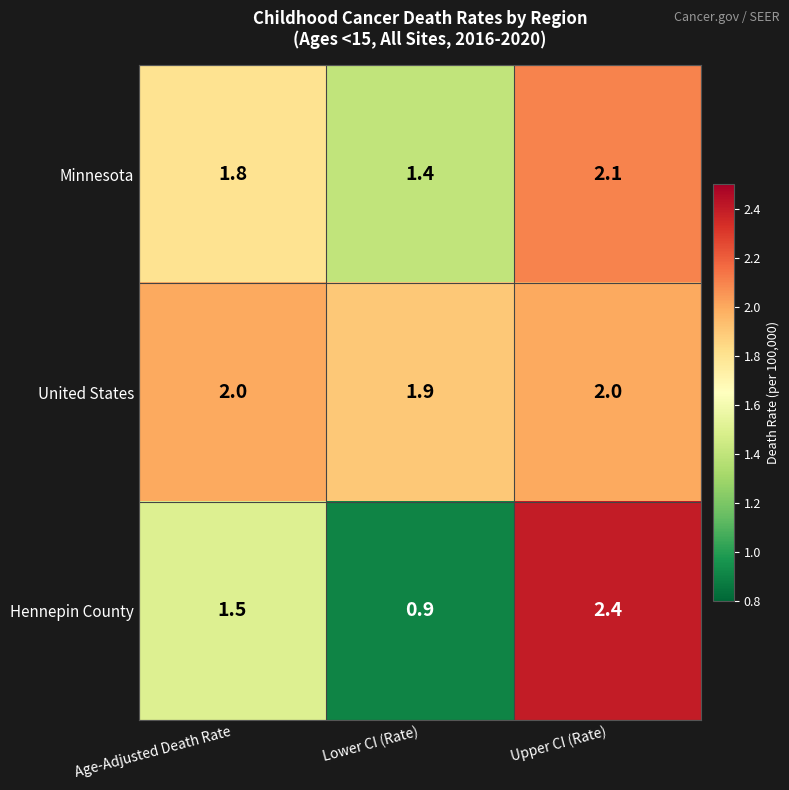

At Lower CI (Rate), list the series in order from largest to smallest.

United States, Minnesota, Hennepin County